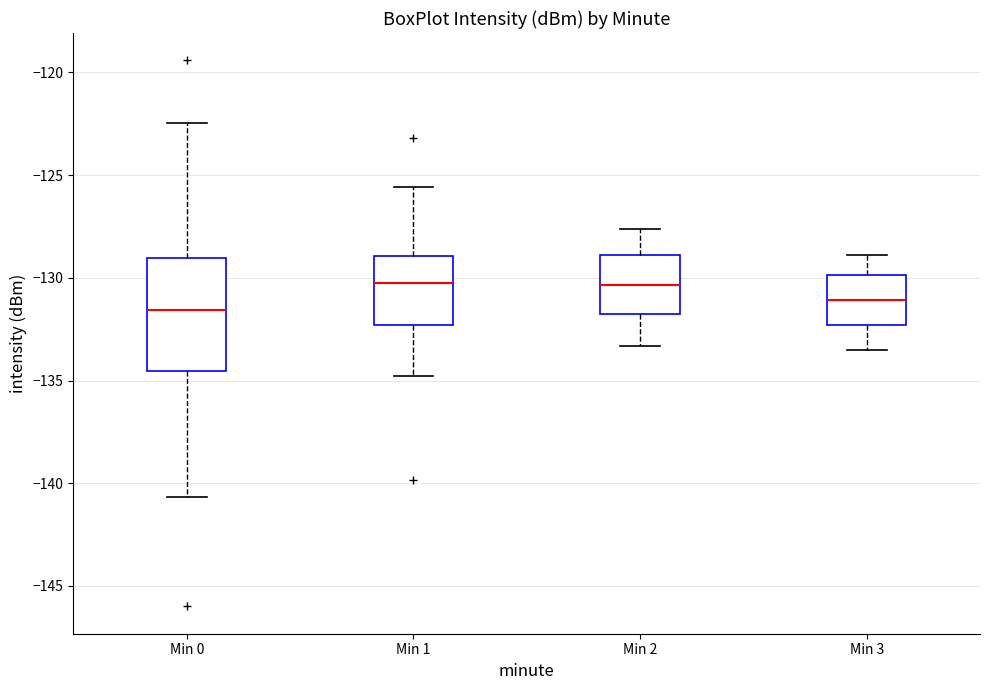

Comparing the boxes themselves (not the whiskers), which one is the tallest?

Min 0